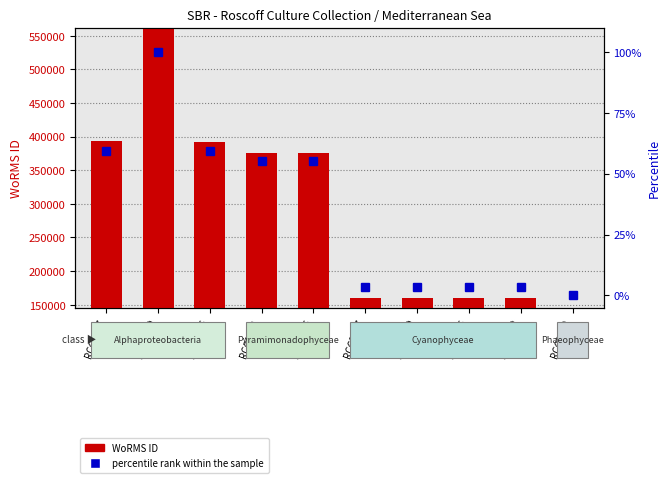

Reading right to left, list all the values displayed in this chart.

WoRMS ID: 145886.0	160572.0	160572.0	160572.0	160572.0	376073.0	376073.0	392750.0	562106.0	393075.0
percentile rank within the sample: 0.0	3.5	3.5	3.5	3.5	55.3	55.3	59.3	100.0	59.4